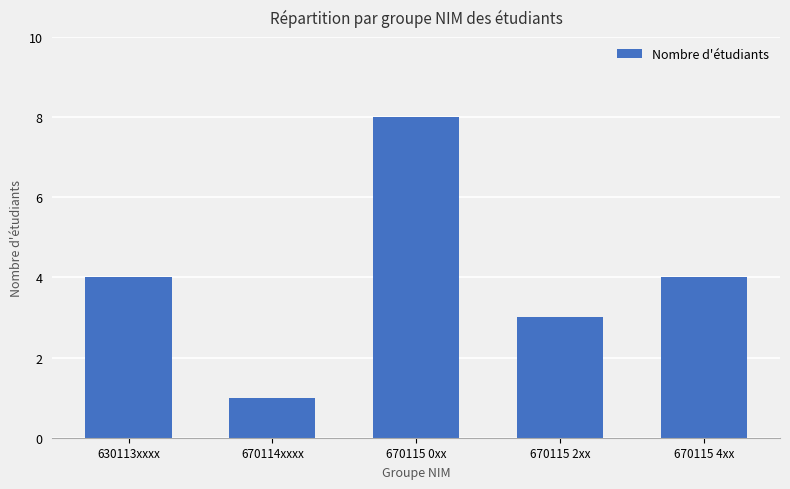

What is the smallest value displayed?

1